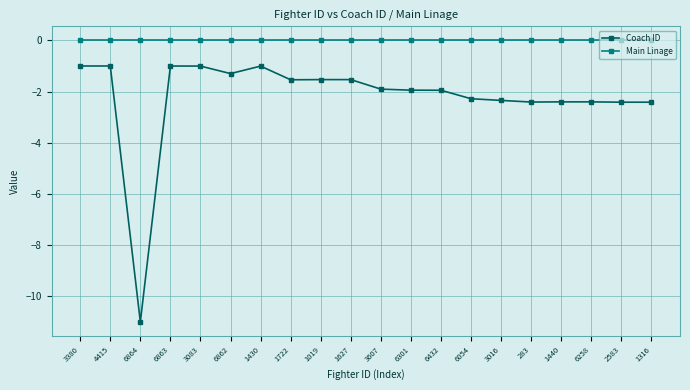

Which series has the largest range (max minus min)?

Coach ID